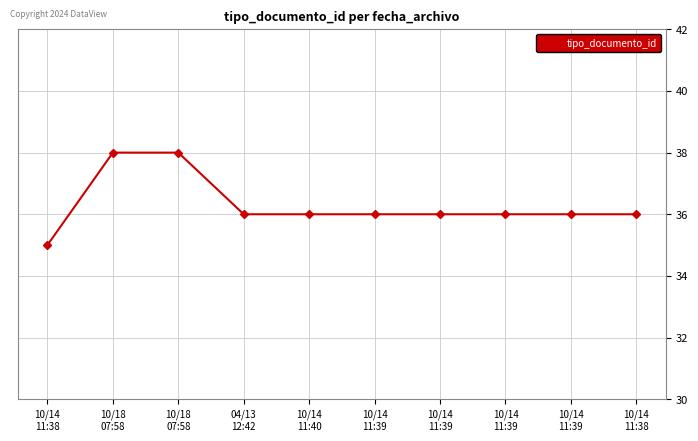

Reading right to left, what are all the values shown in this chart?

10/14
11:38=36	10/14
11:39=36	10/14
11:39=36	10/14
11:39=36	10/14
11:39=36	10/14
11:40=36	04/13
12:42=36	10/18
07:58=38	10/18
07:58=38	10/14
11:38=35